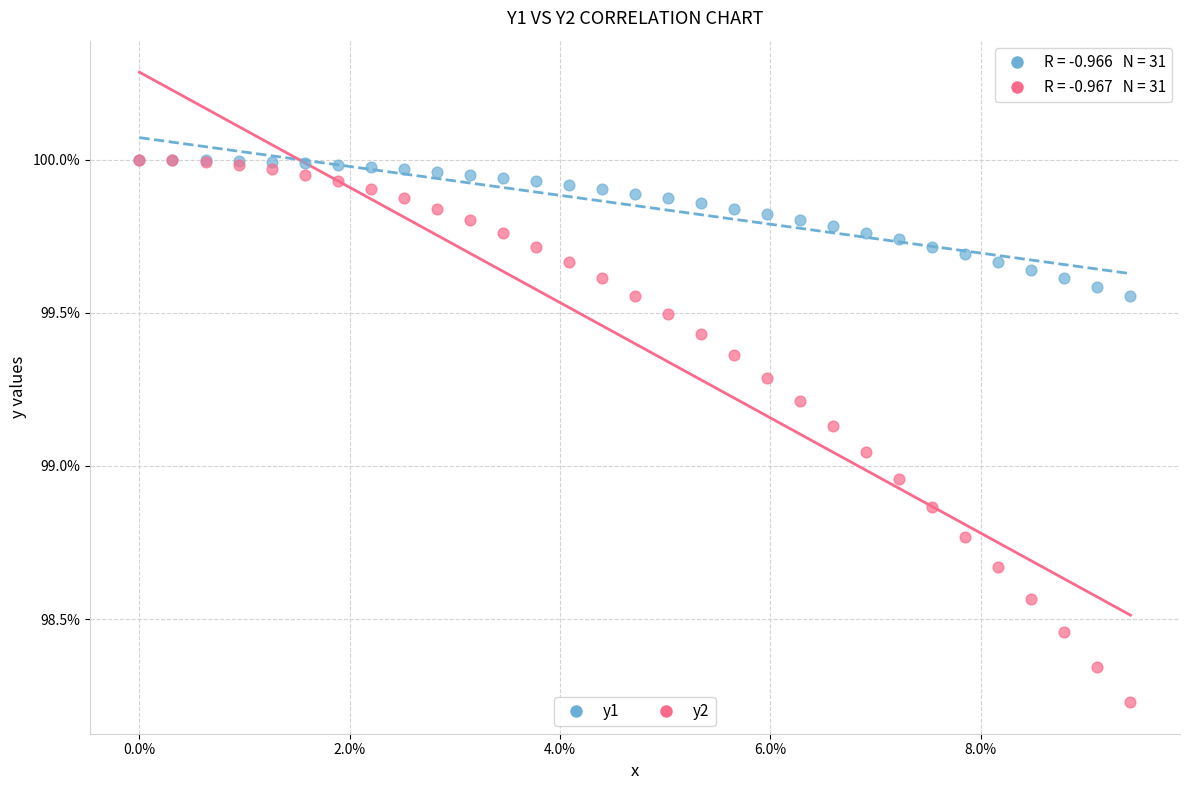

What are all the series names shown in the legend?

y1, y2